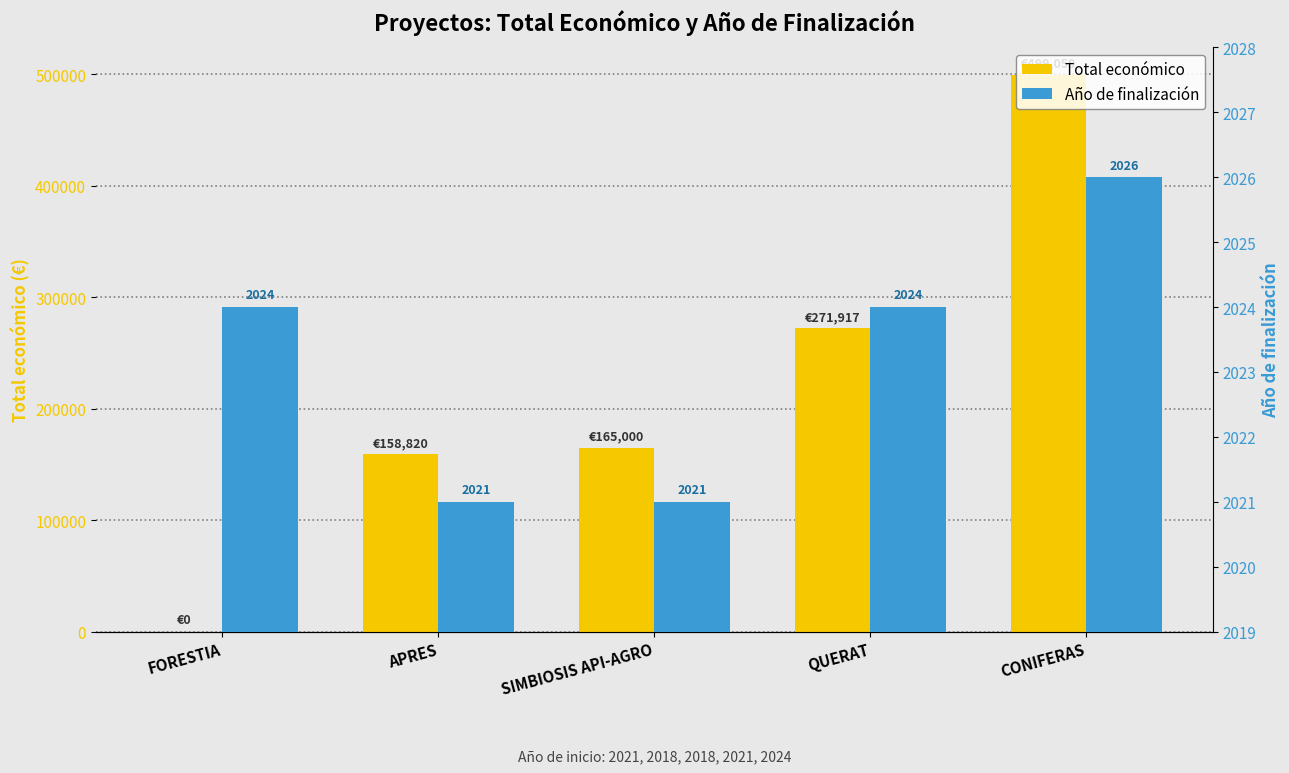

Is it true that Año de finalización equals 654 at QUERAT?

False